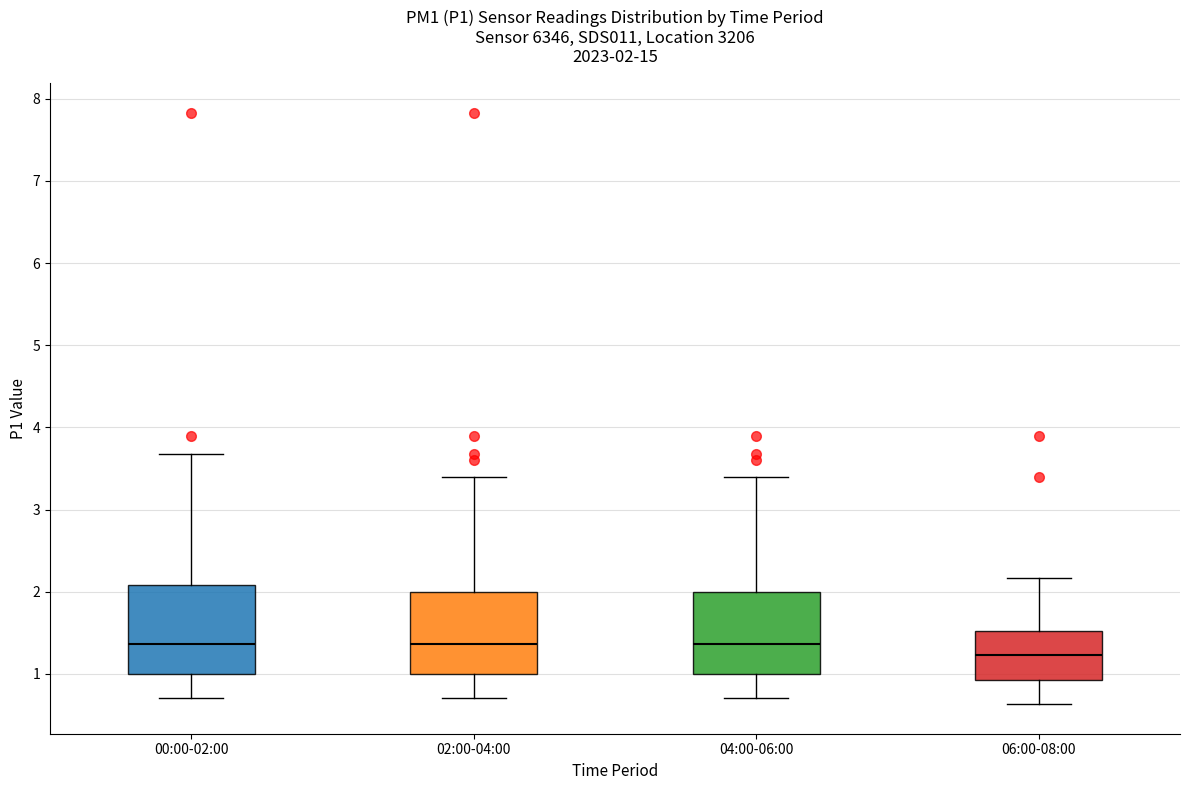

Which box's median line is the lowest?

06:00-08:00